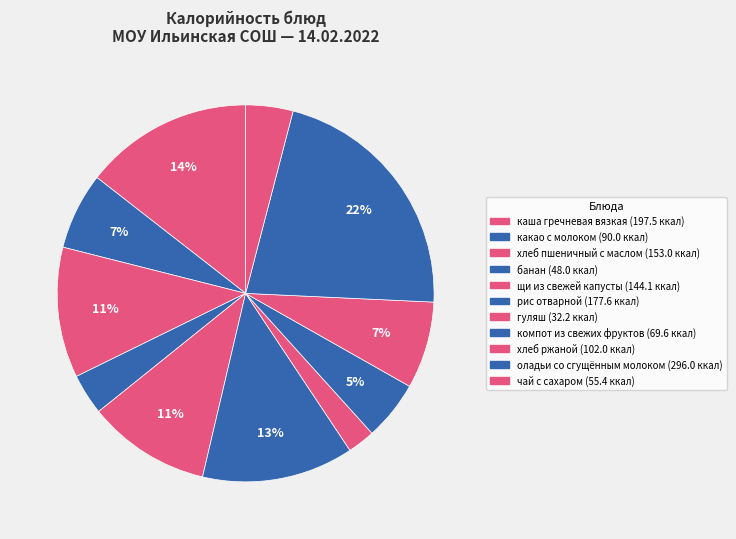

How many slices are in this pie chart?

11